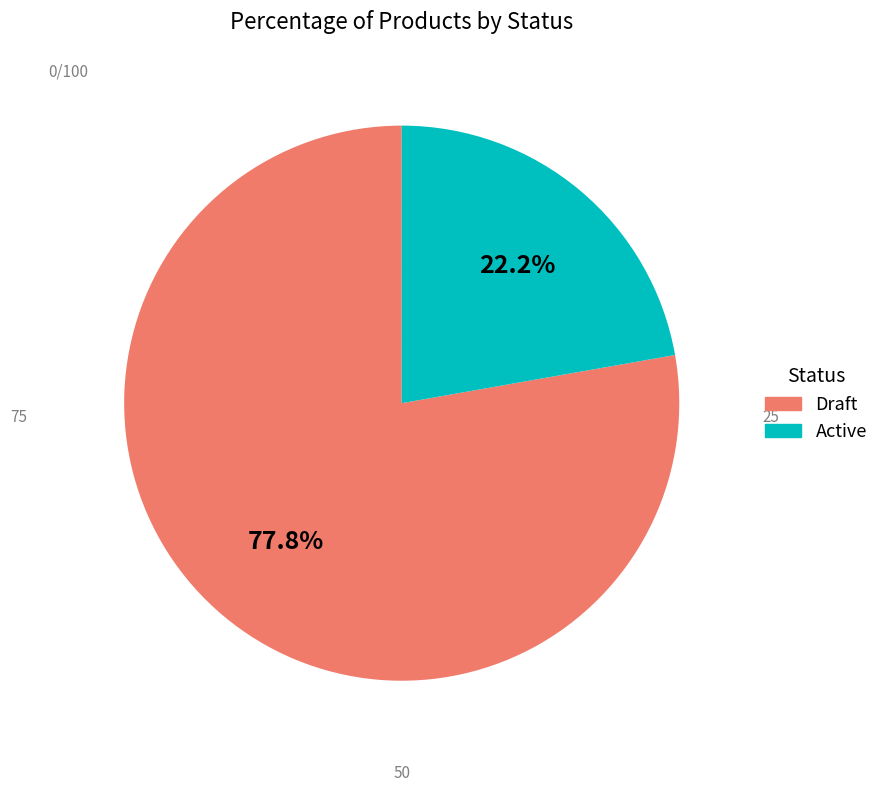

To the nearest percent, what percentage of the pie is Draft?

78%